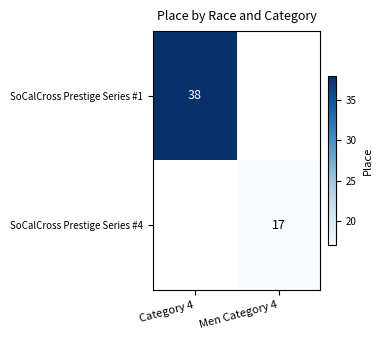

At which category does the chart reach its minimum across all series?

Men Category 4